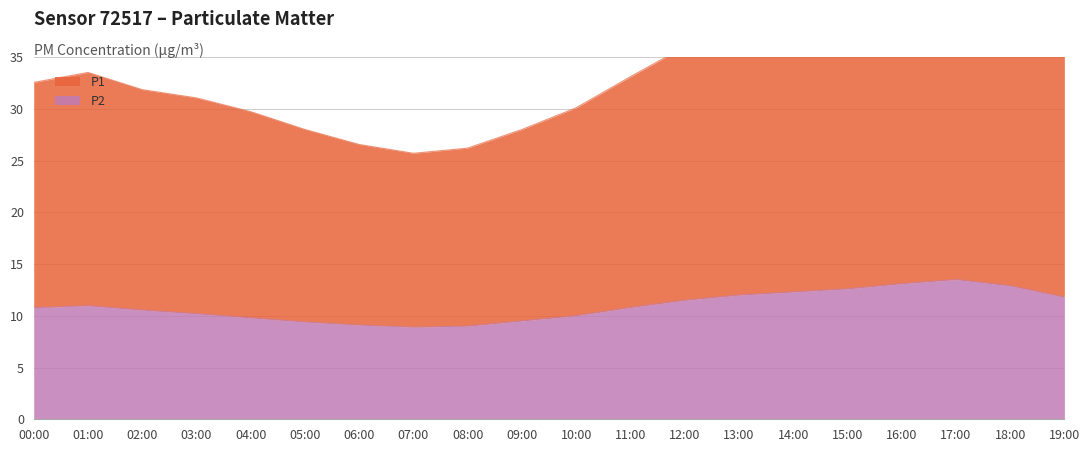

What are all the series names shown in the legend?

P1, P2